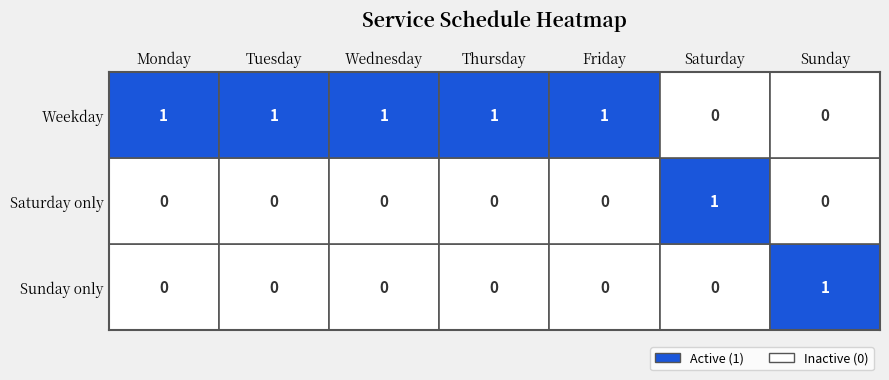

Is it true that Saturday only equals 0 at wednesday?

True